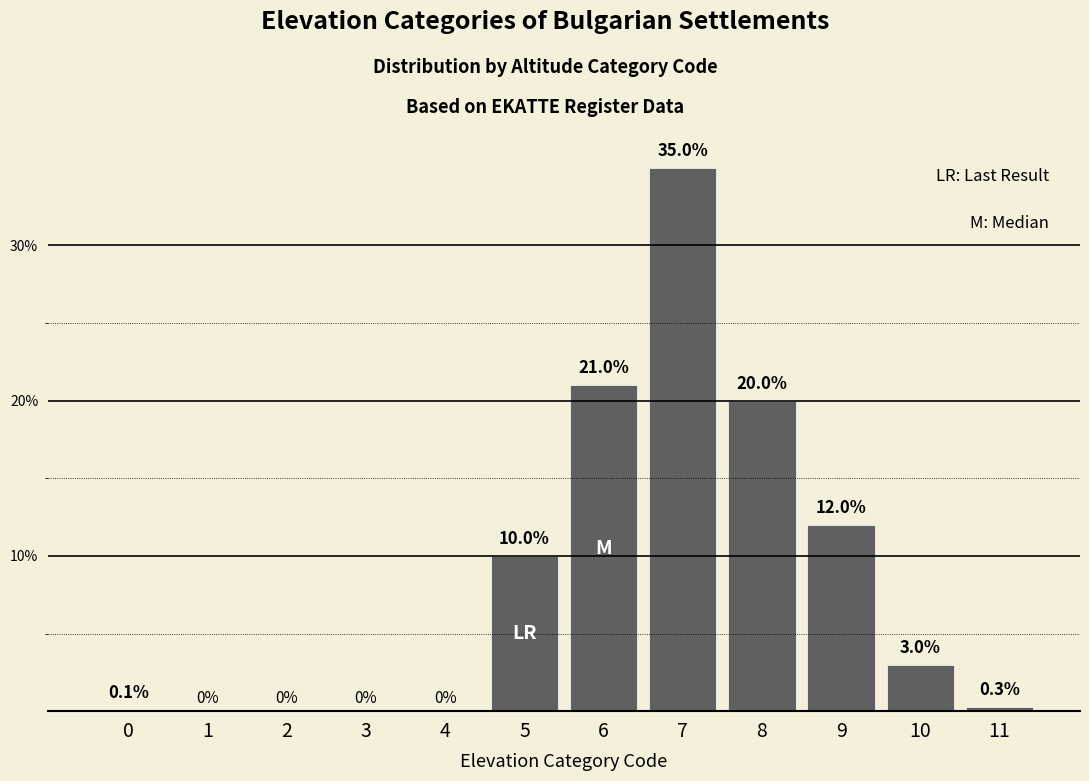

Reading left to right, what are all the values shown in this chart?

0=0.1	1=0.0	2=0.0	3=0.0	4=0.0	5=10.0	6=21.0	7=35.0	8=20.0	9=12.0	10=3.0	11=0.3